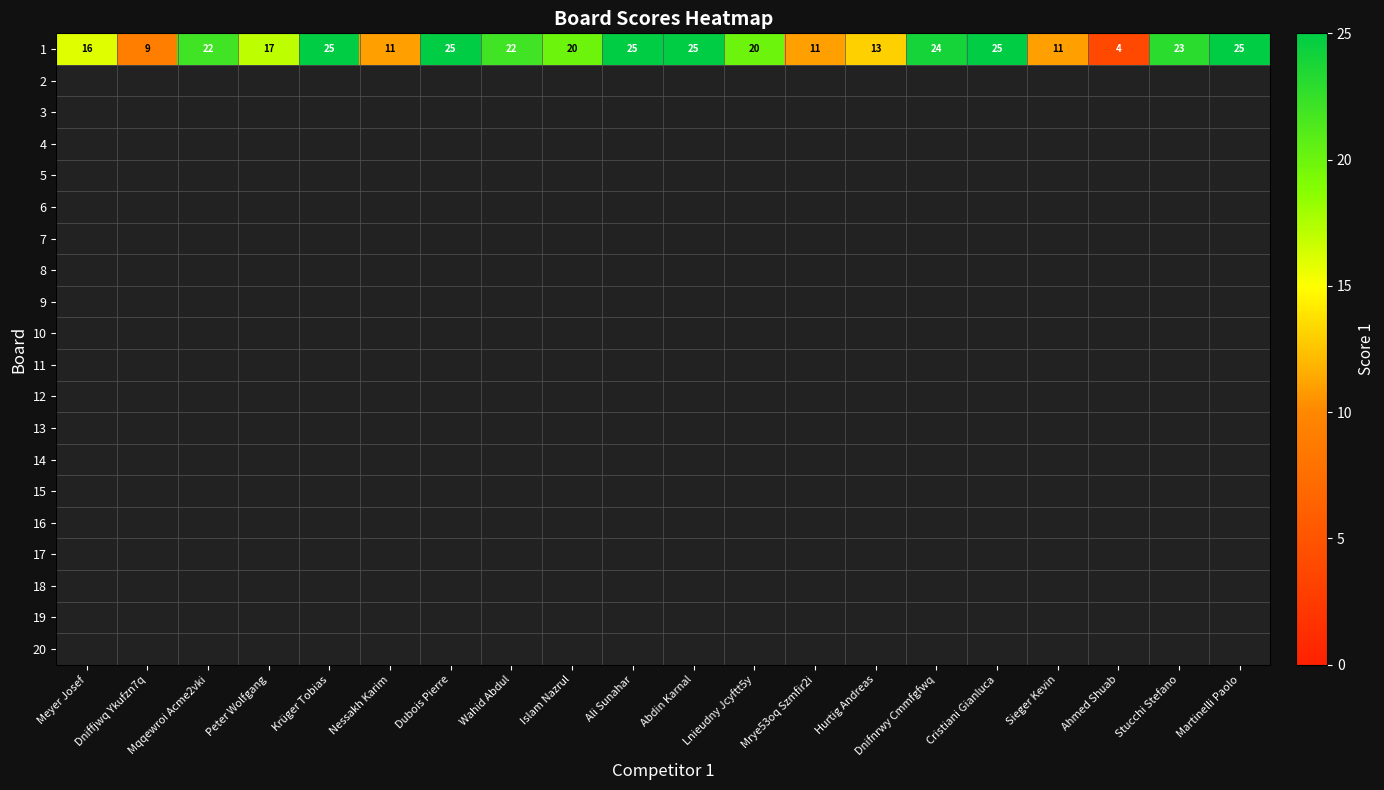

At which label does the data first exceed 22?

Krüger Tobias